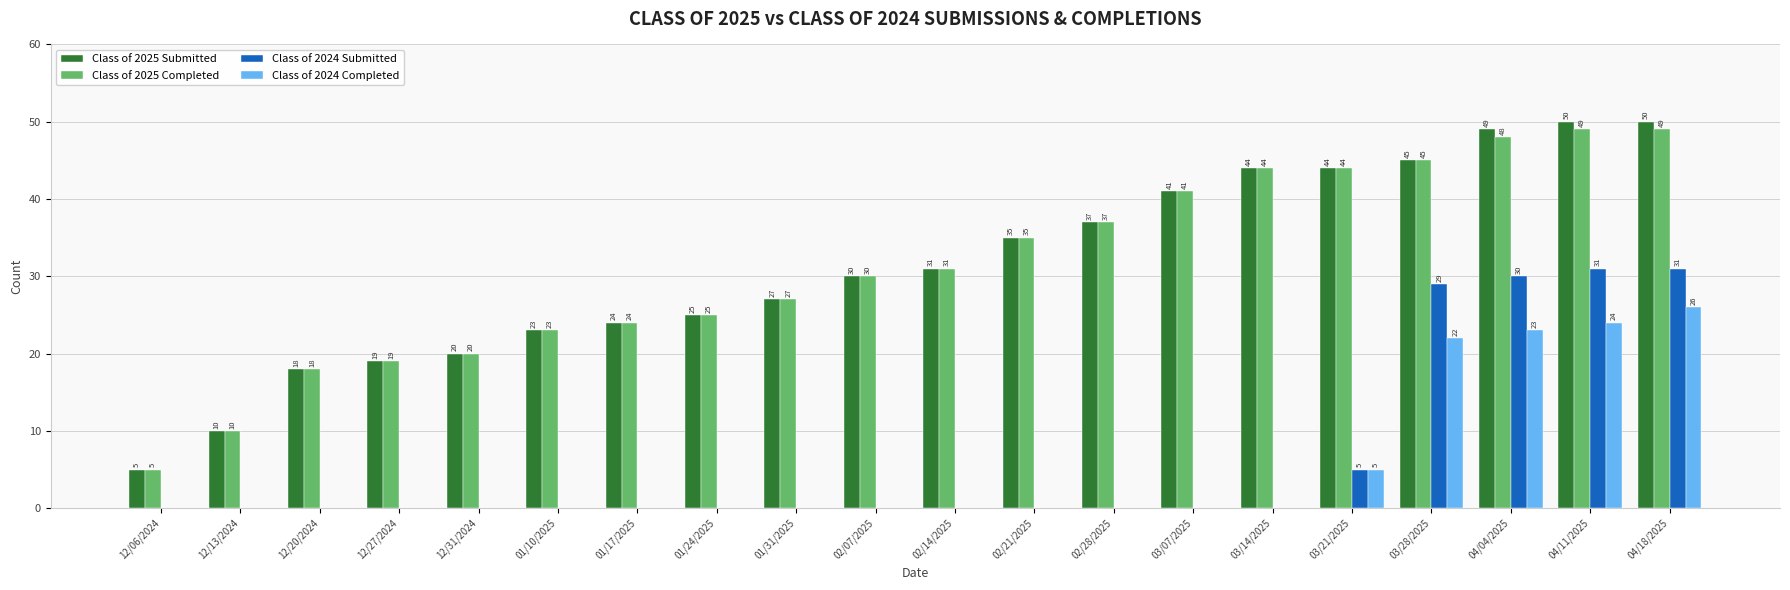

Reading left to right, extract all data points from this chart.

Class of 2025 Submitted: 5	10	18	19	20	23	24	25	27	30	31	35	37	41	44	44	45	49	50	50
Class of 2025 Completed: 5	10	18	19	20	23	24	25	27	30	31	35	37	41	44	44	45	48	49	49
Class of 2024 Submitted: 0	0	0	0	0	0	0	0	0	0	0	0	0	0	0	5	29	30	31	31
Class of 2024 Completed: 0	0	0	0	0	0	0	0	0	0	0	0	0	0	0	5	22	23	24	26